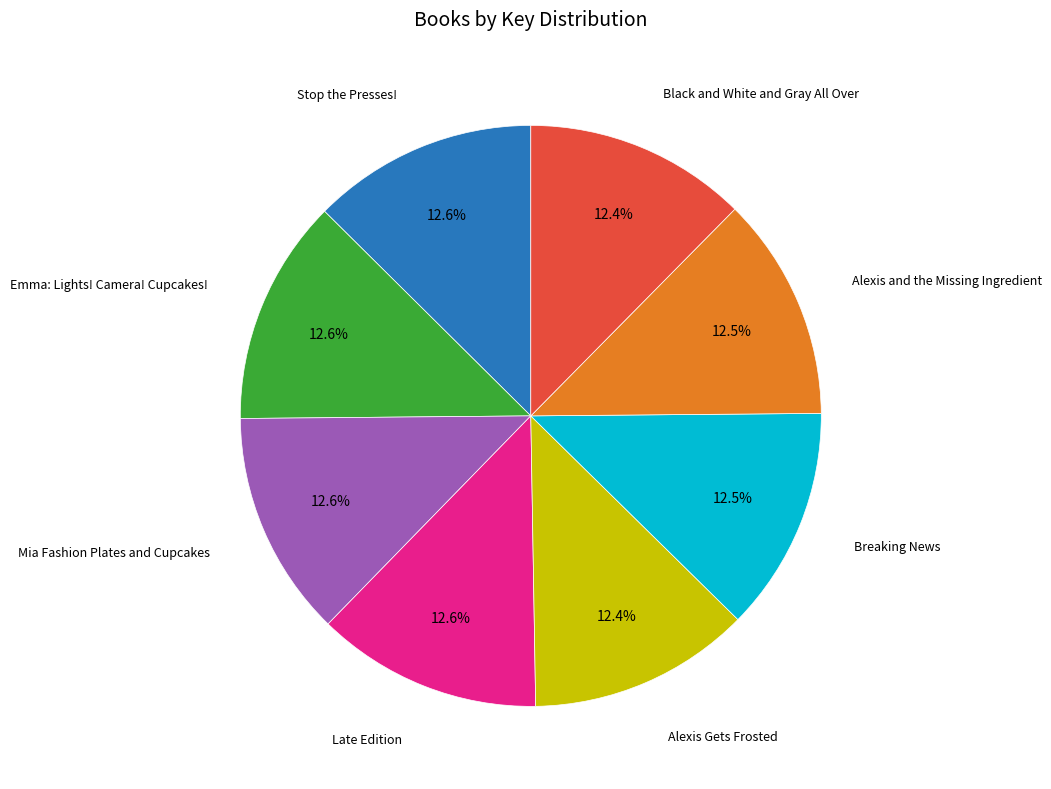

Is there a majority slice in this chart?

No